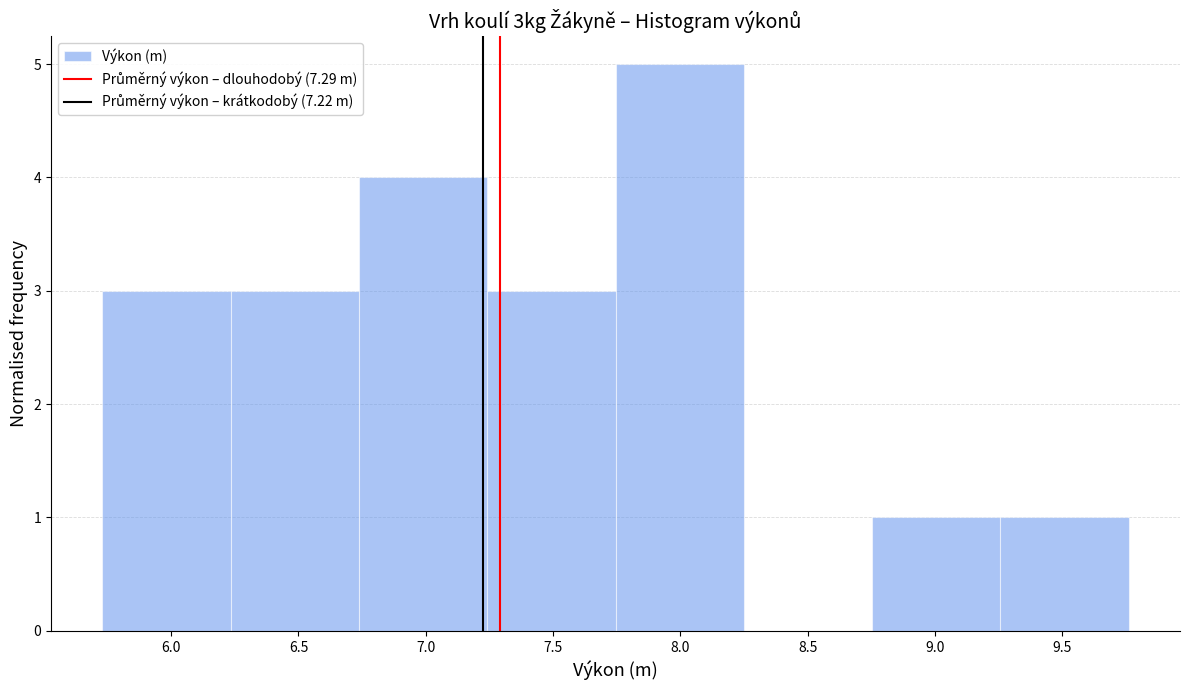

Over which range of the x-axis is the bar tallest?

7.75 to 8.25